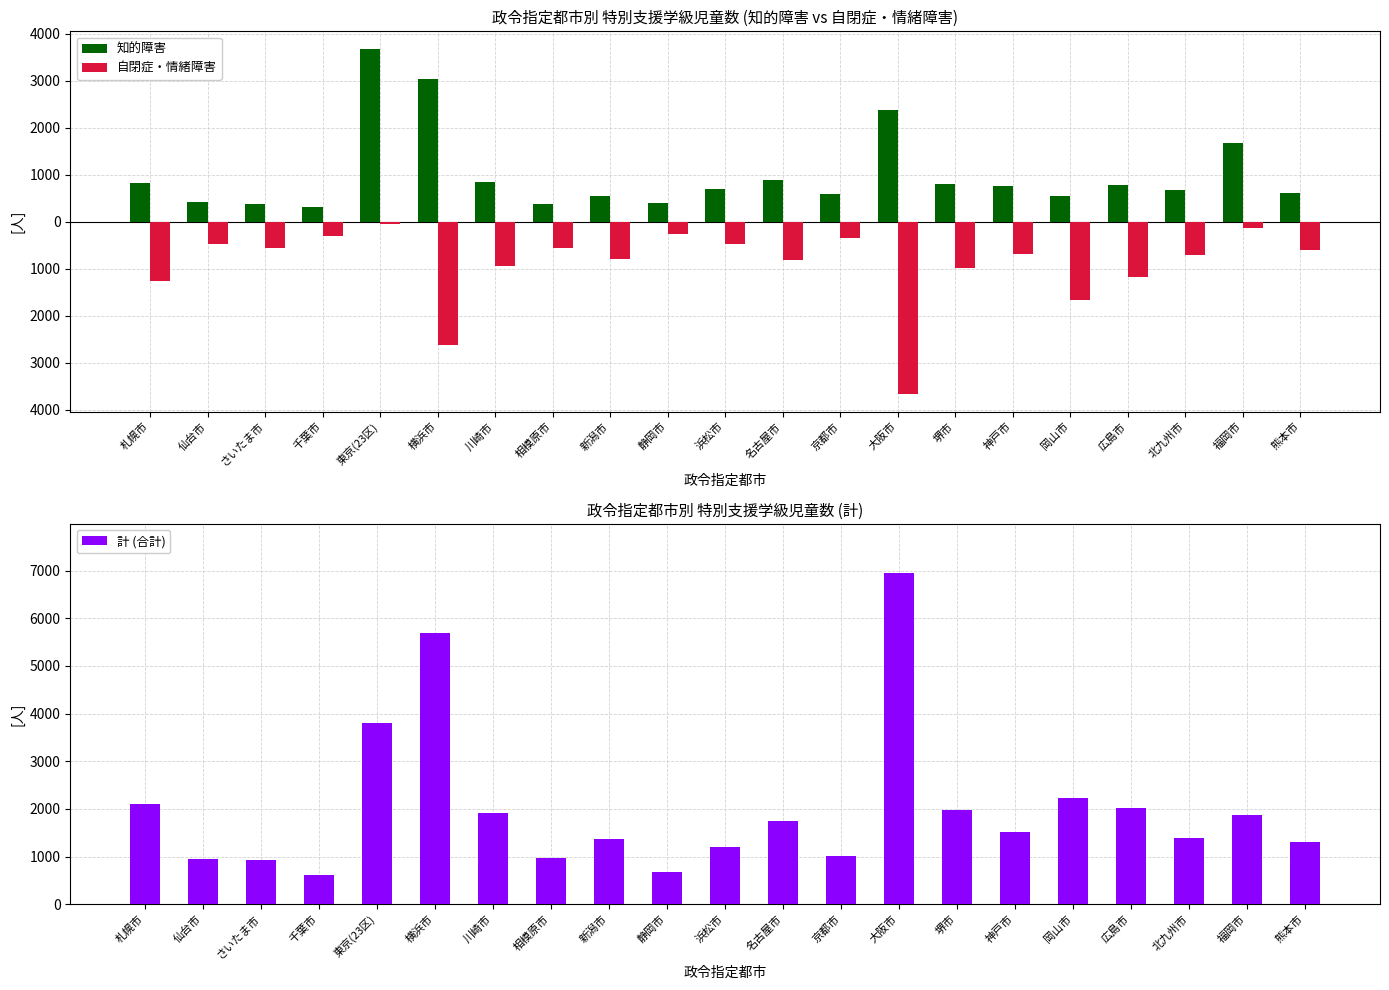

At which label does 知的障害 first exceed 706?

札幌市